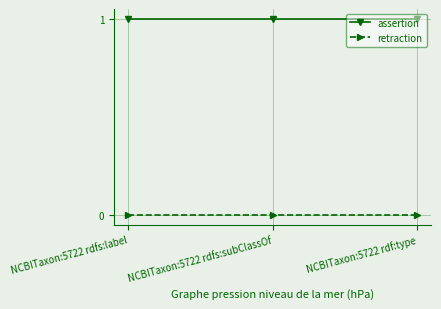

The value of retraction at NCBITaxon:5722 rdf:type is 0. True or false?

True